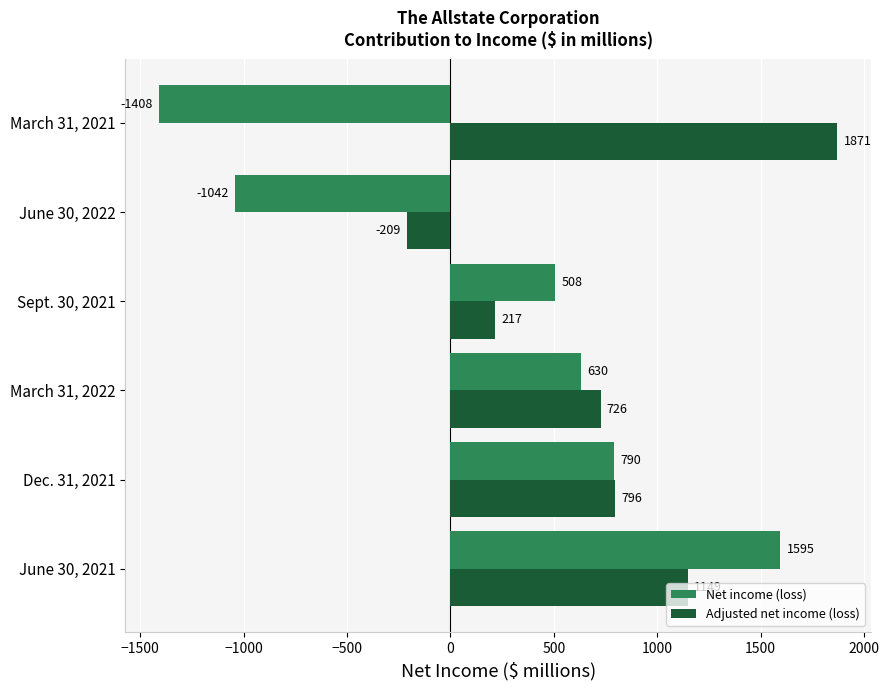

Where is Adjusted net income (loss) nearest to the value 831?

Dec. 31, 2021